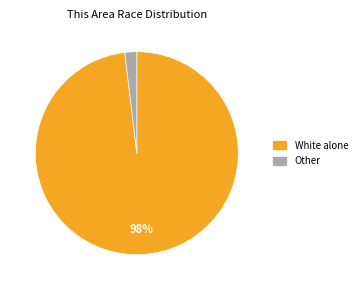

Does any single category account for the majority?

Yes